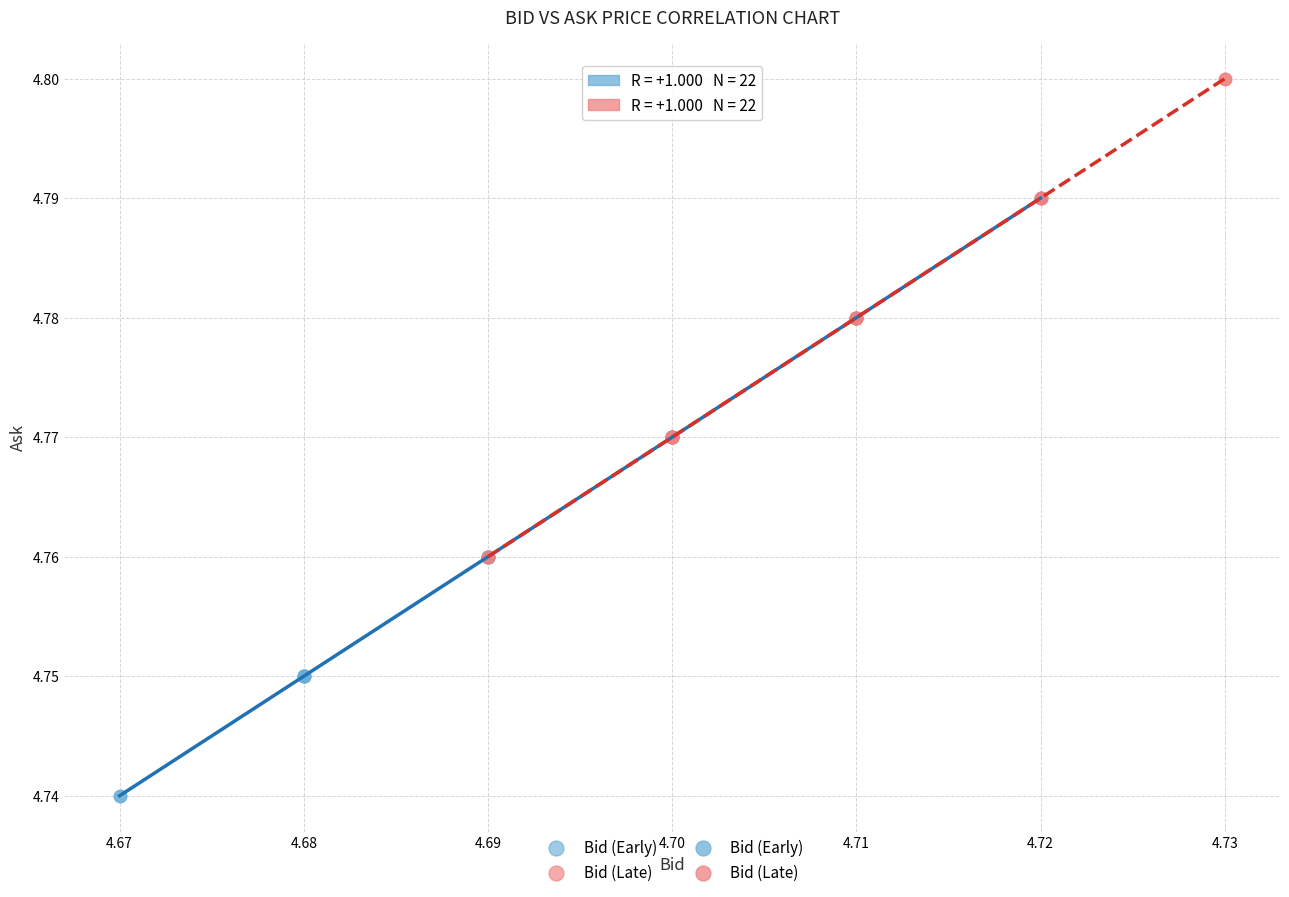

Which series has the widest spread of Y values?

Bid (Early)